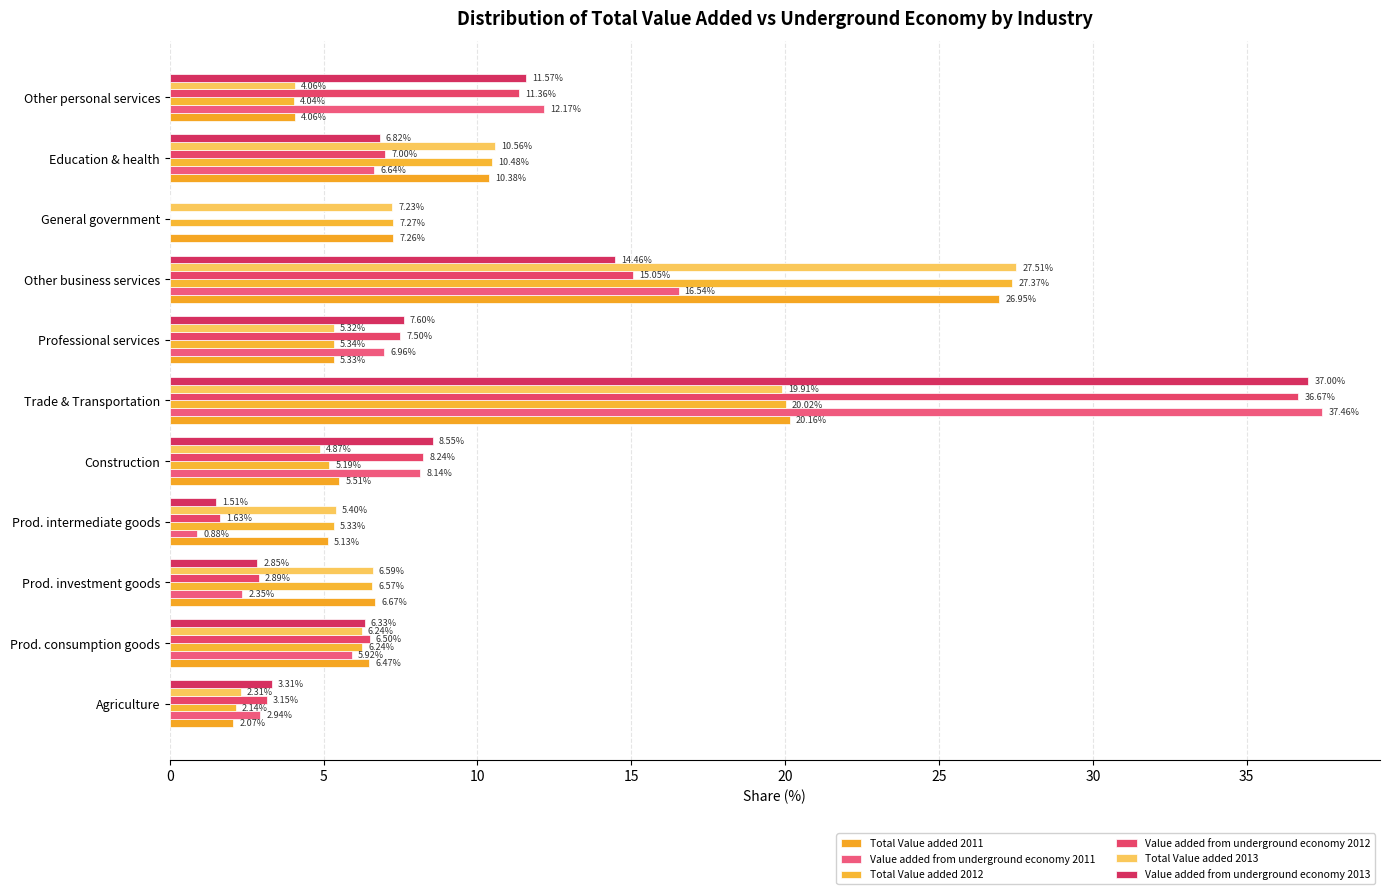

At which category is the sum across all series the highest?

Trade & Transportation